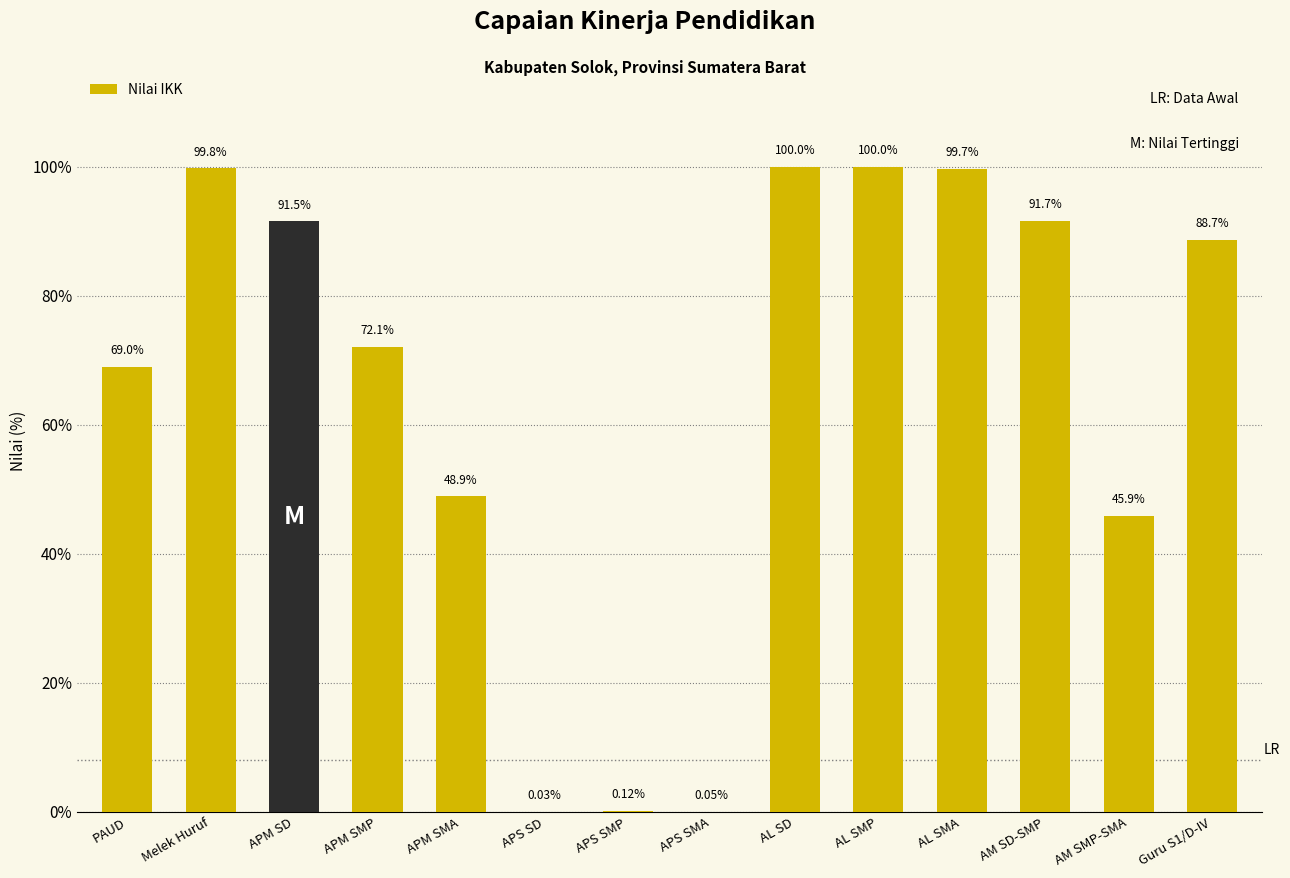

True or false: the data shows 99.7 at AL SMA.

True